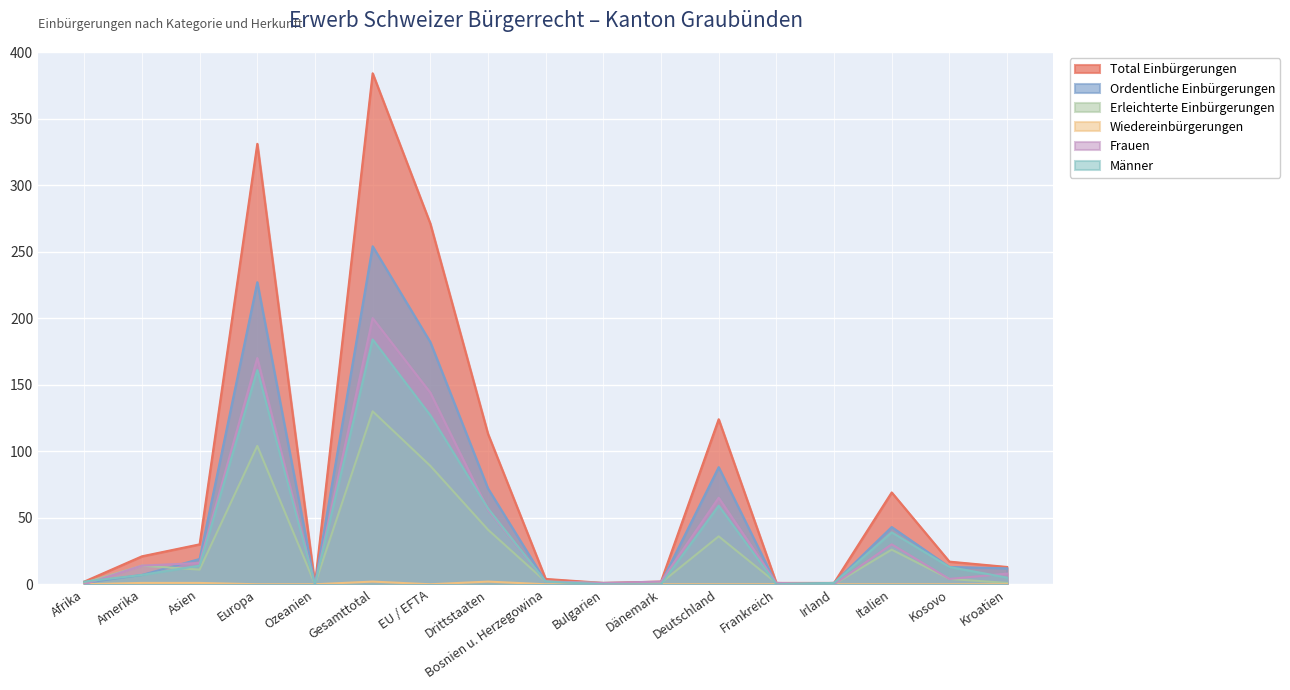

The Ordentliche Einbürgerungen series shows 0 at Frankreich. True or false?

True